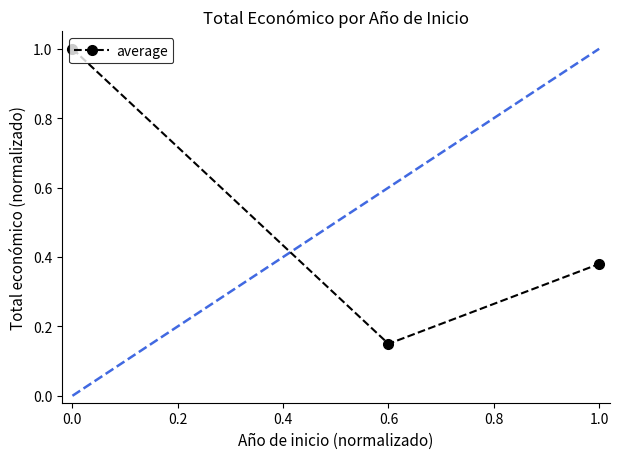

How many lines are shown in the chart?

1